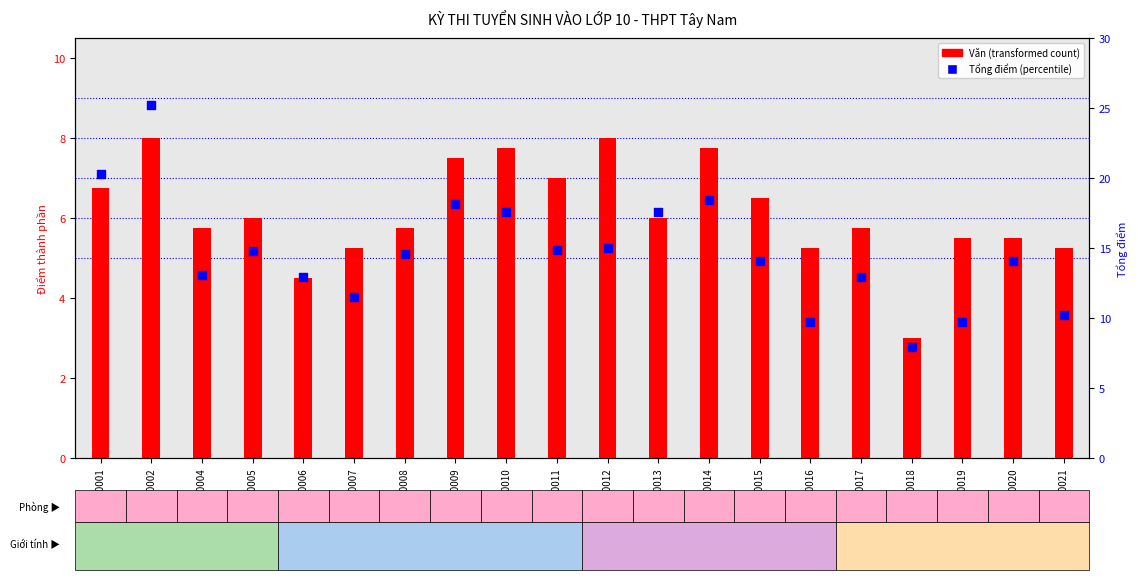

Which series has the largest total across all categories?

Tổng điểm